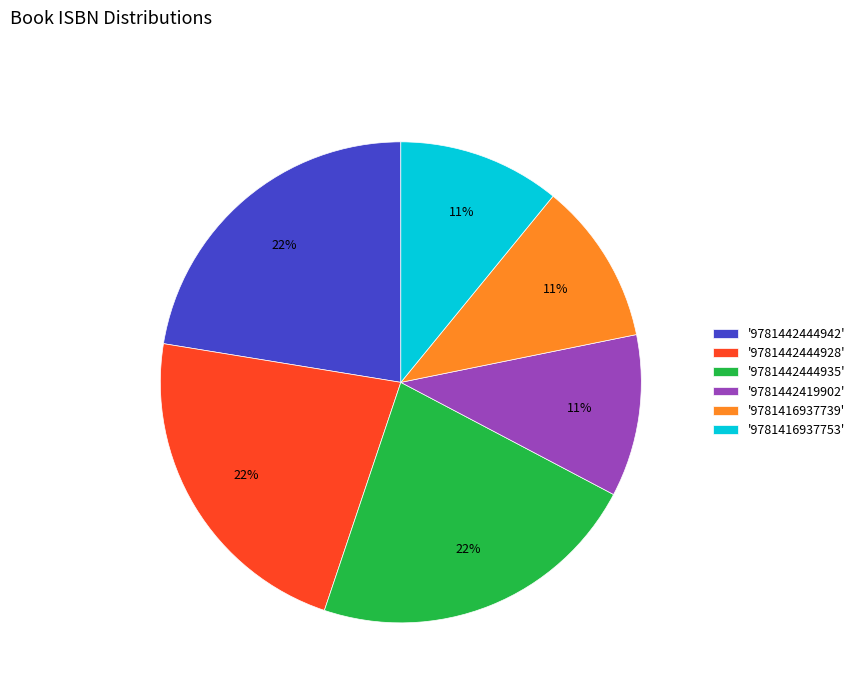

Does any single category account for the majority?

No